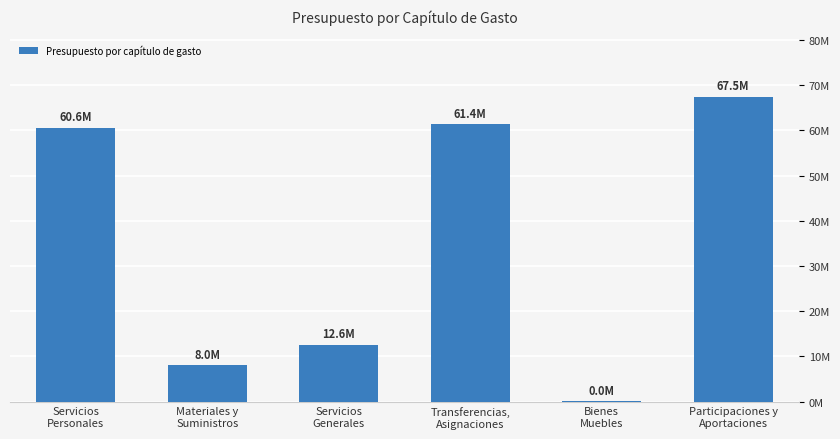

What is the ratio of the value at Materiales y
Suministros to the value at Transferencias,
Asignaciones?

0.1